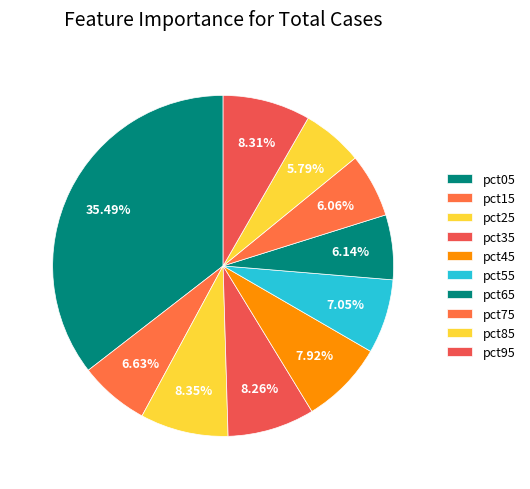

Is pct35 the majority of the pie?

No